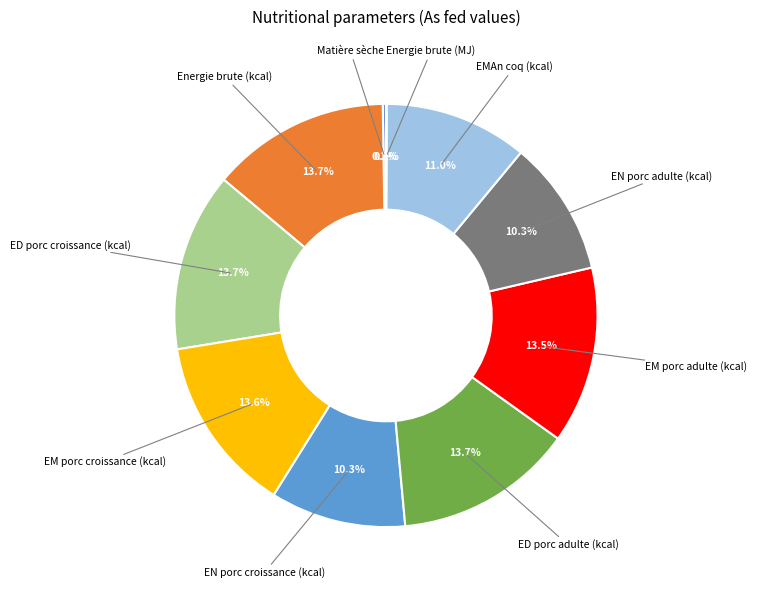

Does any single category account for the majority?

No